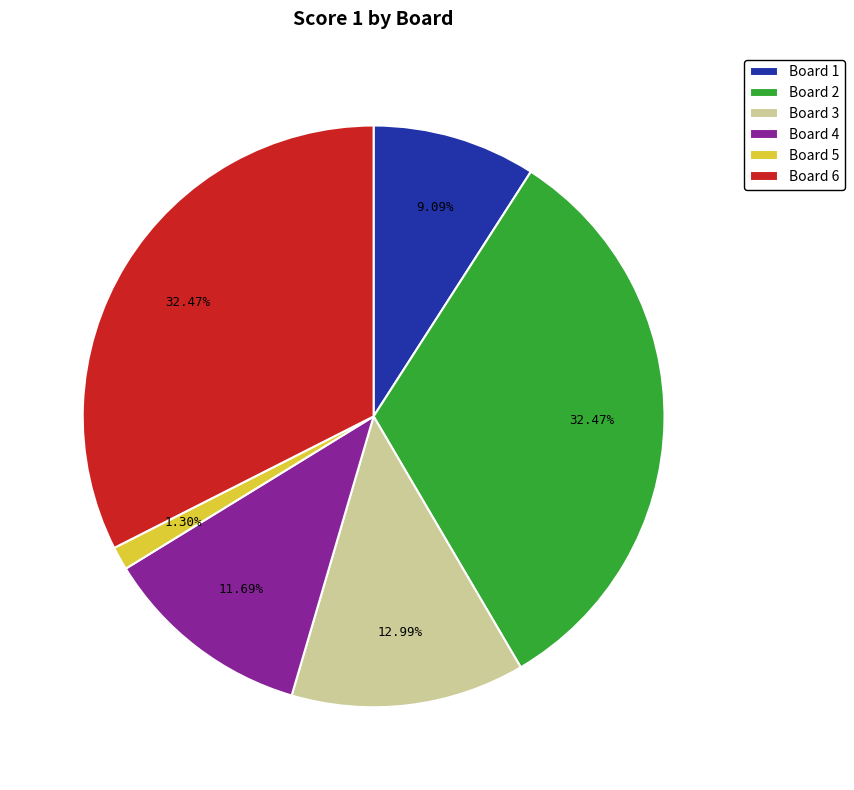

Is Board 1 the majority of the pie?

No